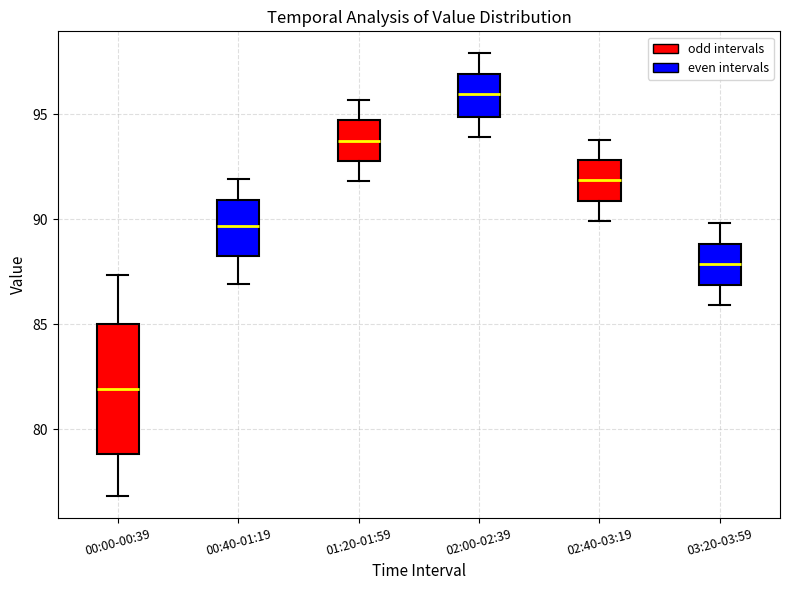

Where does the lower whisker of the box for 01:20-01:59 end on the y-axis? The values are not printed on the chart, so give them approximately, as read against the axis.

92.0